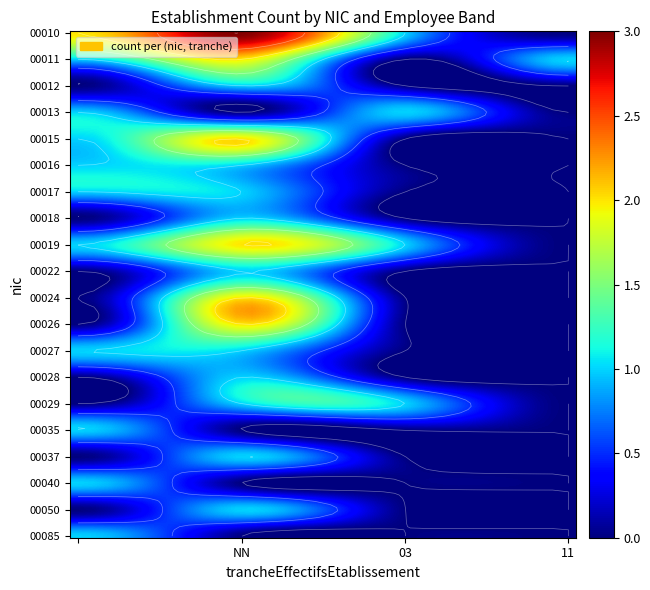

How many categories are shown in the chart?

4